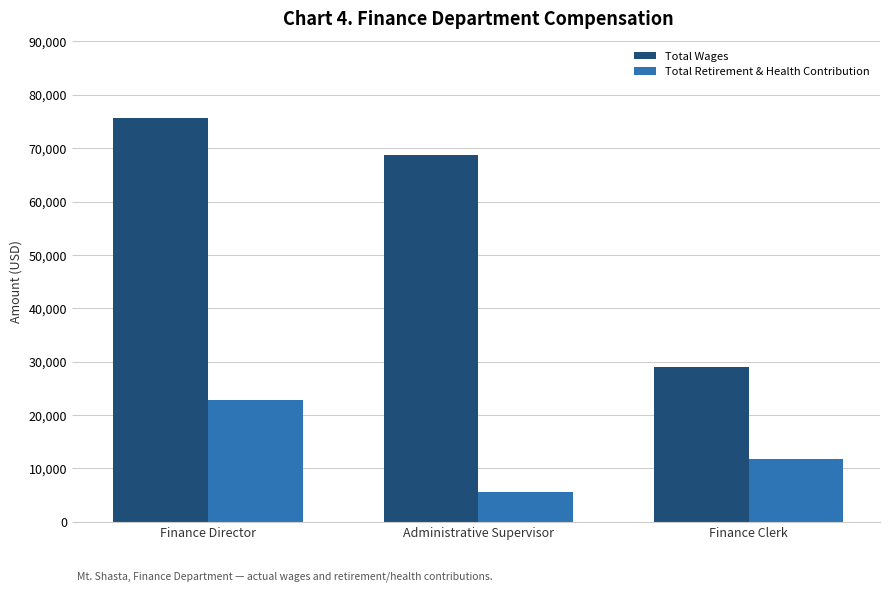

What is the difference between the second highest and minimum values in the Total Retirement & Health Contribution series?

6123